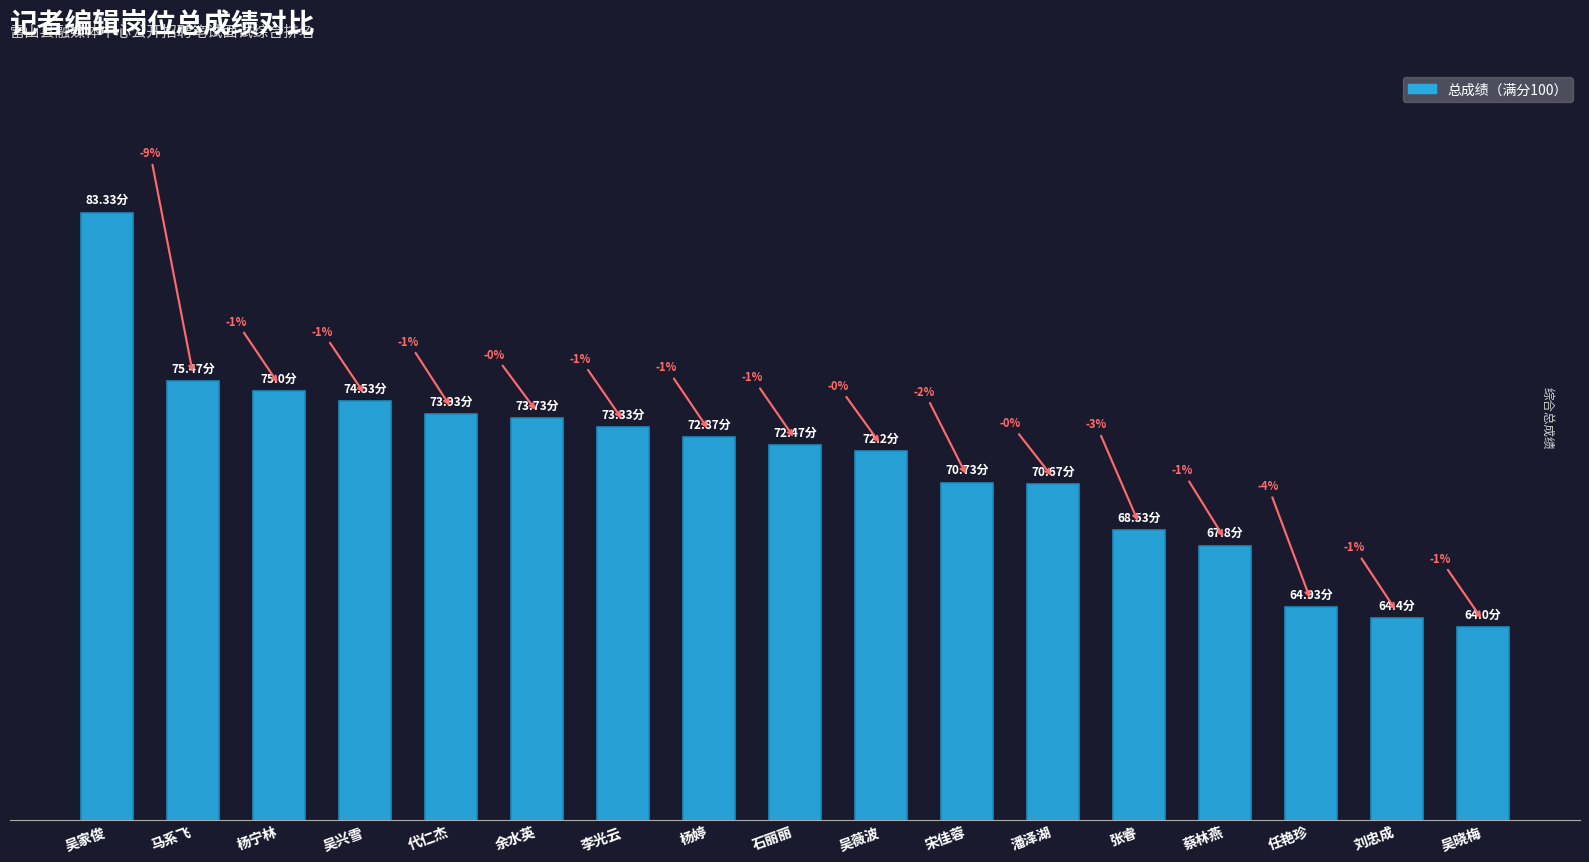

Are the bars grouped side by side (vs. stacked)?

No